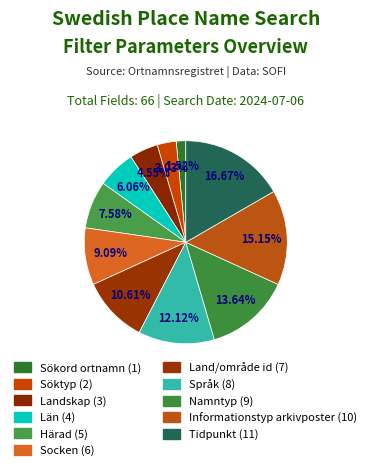

Count the number of slices in the pie.

11